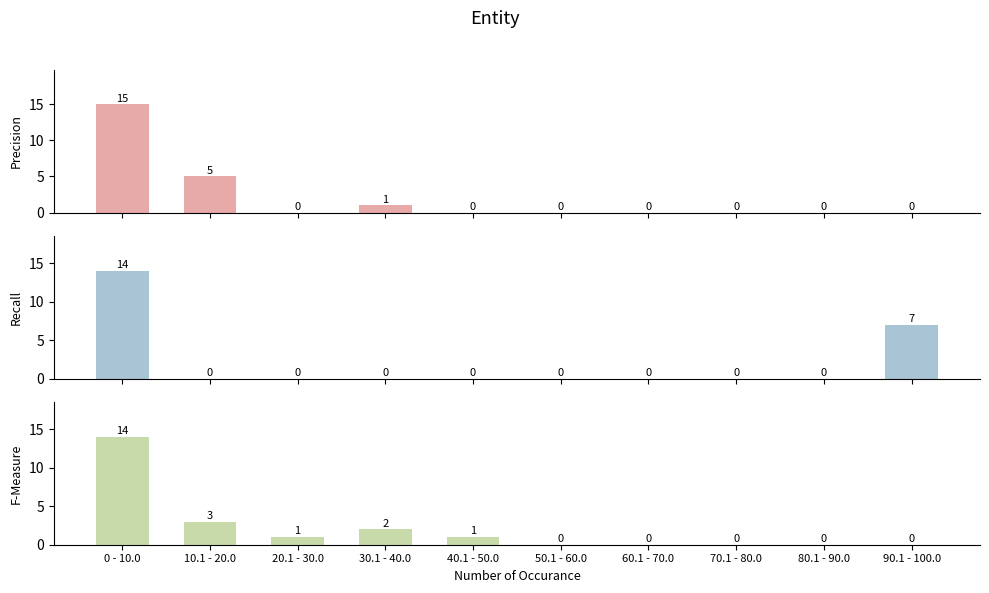

Is it true that Recall equals 6 at 20.1 - 30.0?

False